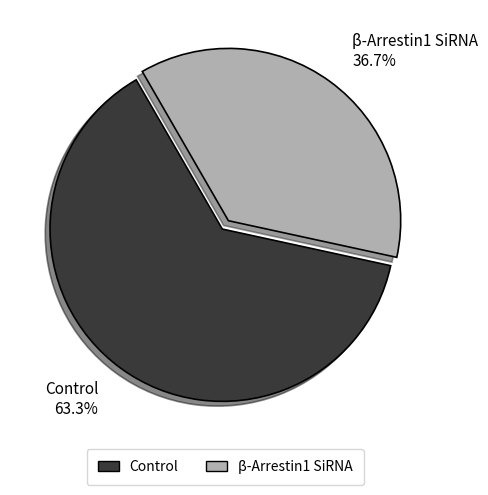

What is the total percentage of β-Arrestin1 SiRNA and Control?

100.0%